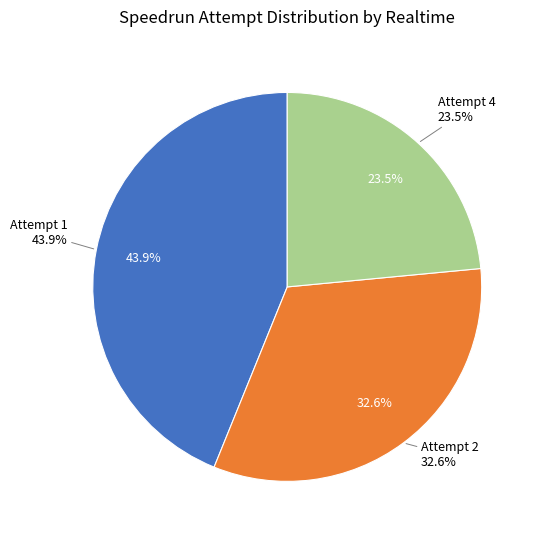

To the nearest percent, what percentage of the pie is Attempt 2?

33%